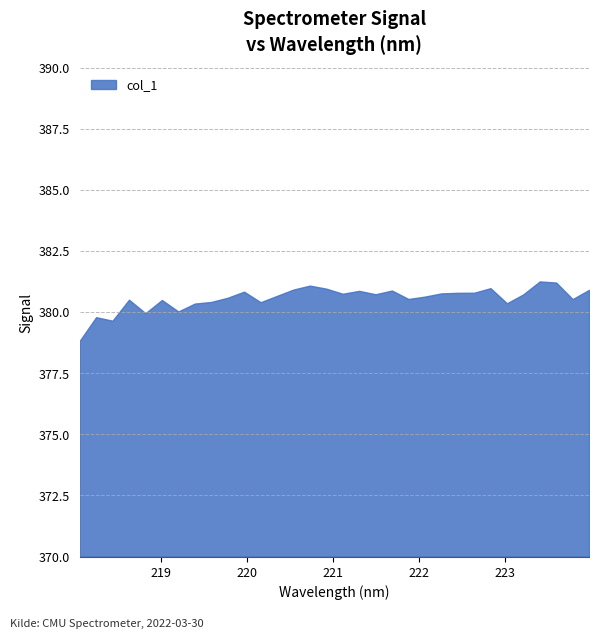

Rank the categories by value from highest to lowest.

223.408, 223.5987, 220.7354, 222.8355, 220.9264, 220.5444, 223.9802, 221.6902, 221.3083, 219.9712, 222.6447, 222.4538, 222.263, 221.1174, 221.4993, 223.2172, 220.3533, 222.0721, 219.7801, 221.8812, 223.7895, 218.6332, 219.0156, 219.589, 220.1623, 223.0264, 219.3979, 219.2067, 218.8244, 218.2508, 218.442, 218.0596